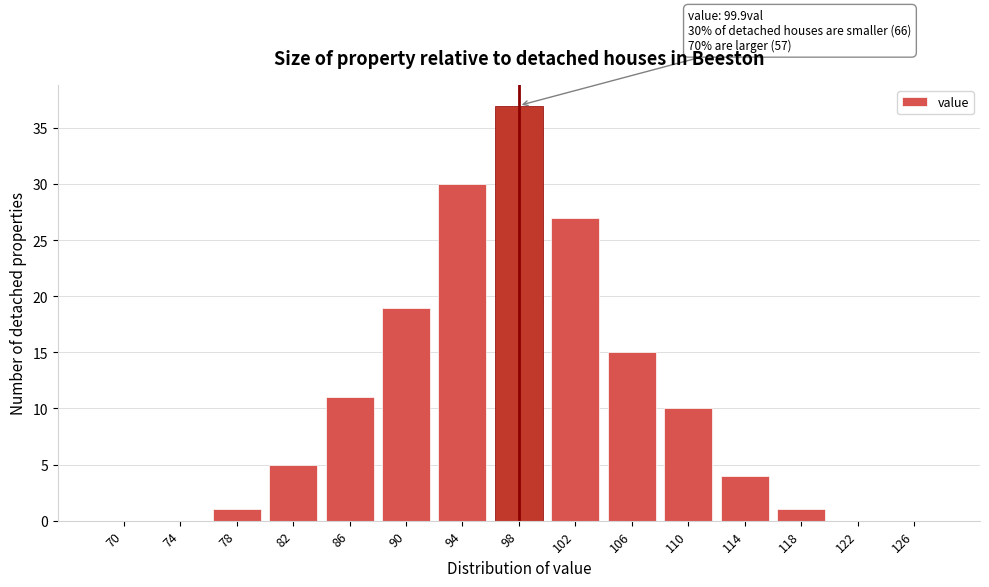

Reading right to left, extract all data points from this chart.

126=0	122=0	118=1	114=4	110=10	106=15	102=27	98=37	94=30	90=19	86=11	82=5	78=1	74=0	70=0